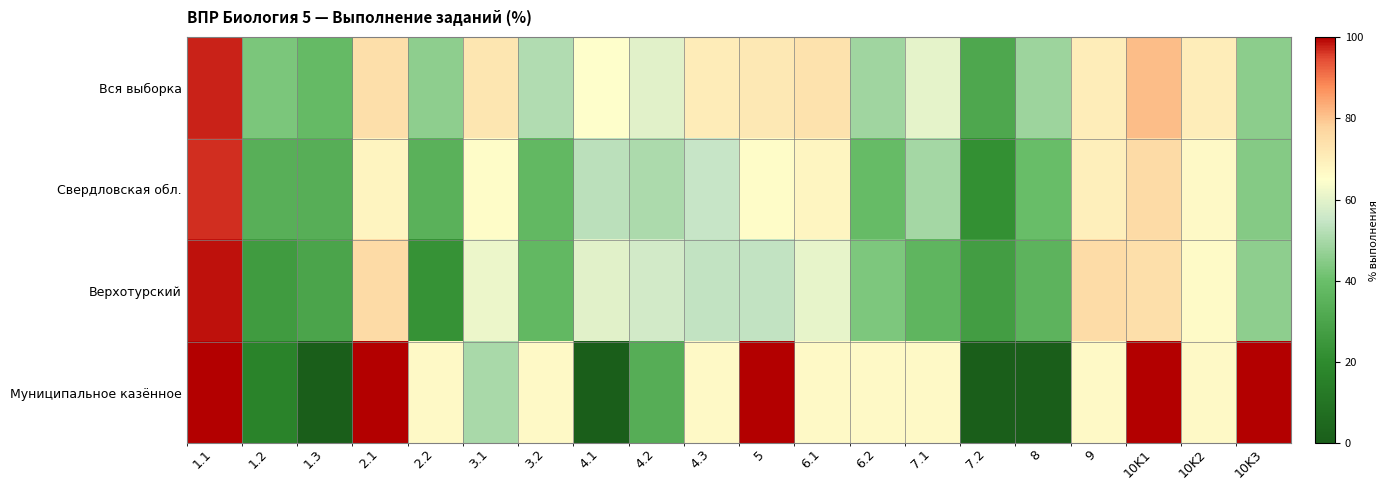

Between 9 and 4.3, which is larger?

4.3